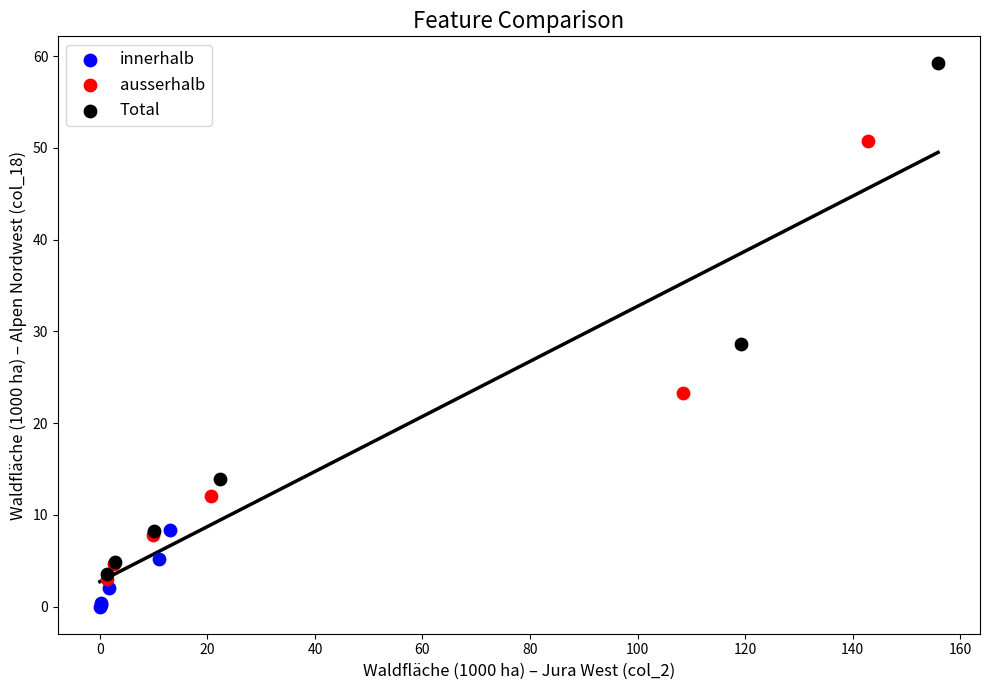

What are all the series names shown in the legend?

innerhalb, ausserhalb, Total